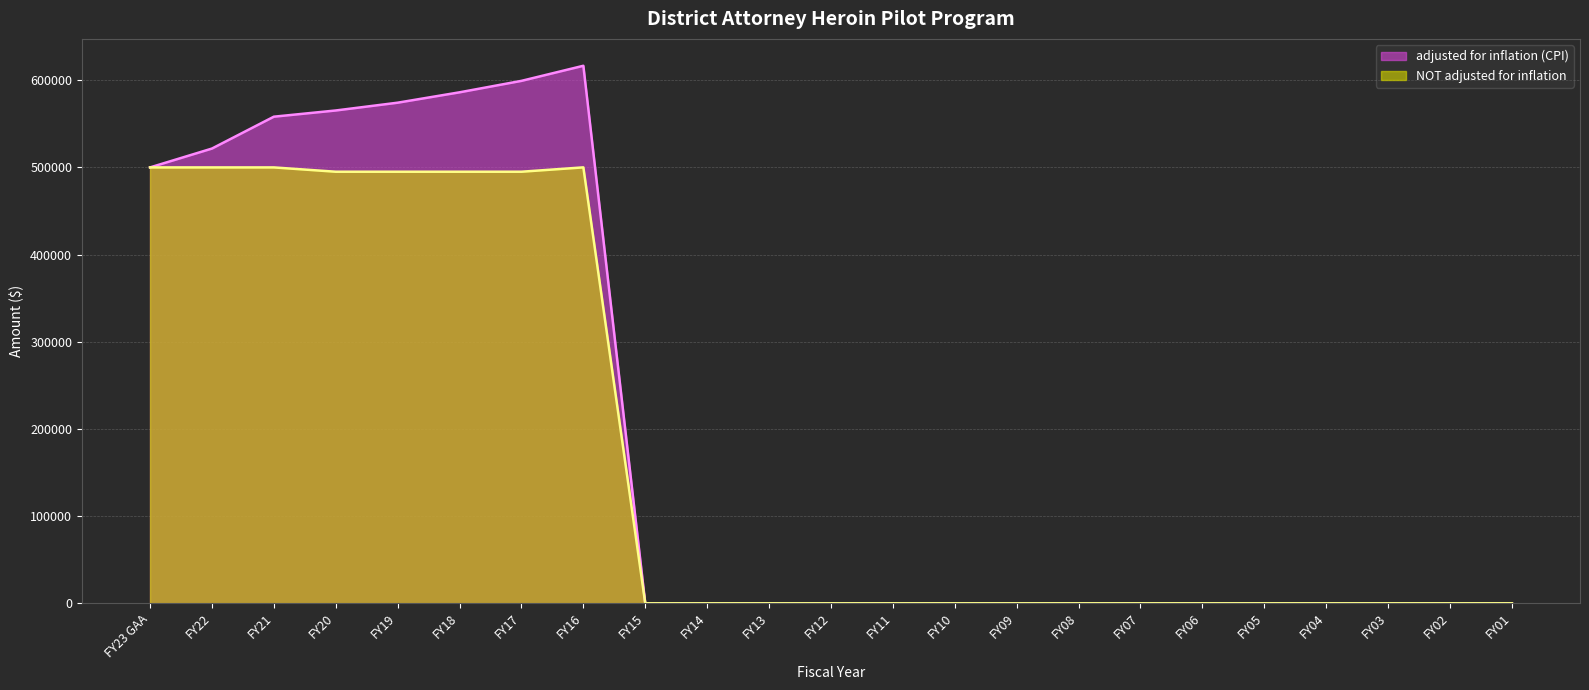

What is the label of the 18th point from the left?

FY06